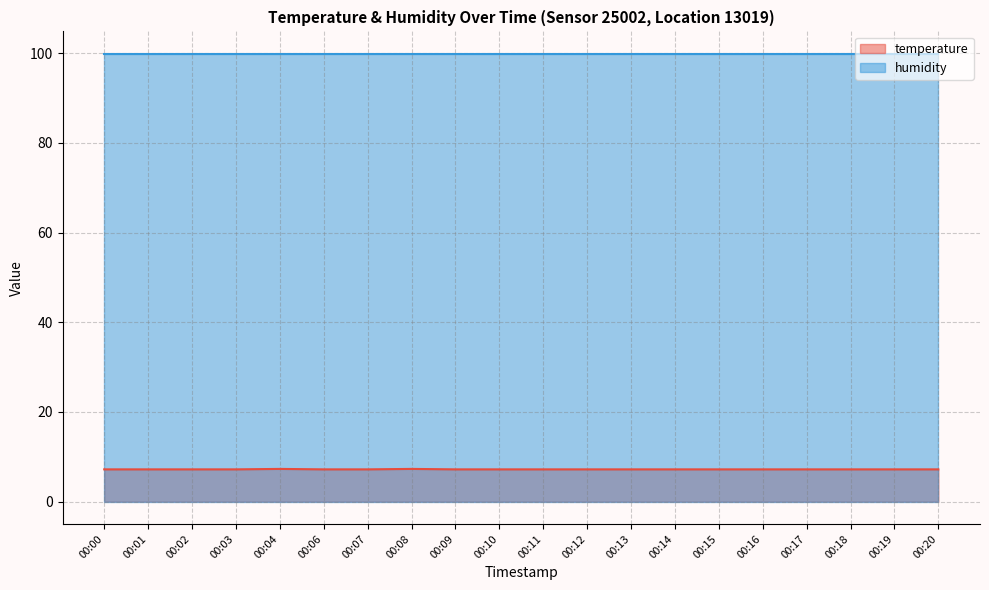

Rank the categories by value from highest to lowest.

00:04, 00:08, 00:00, 00:01, 00:02, 00:03, 00:06, 00:07, 00:09, 00:10, 00:11, 00:12, 00:13, 00:14, 00:15, 00:16, 00:17, 00:18, 00:19, 00:20